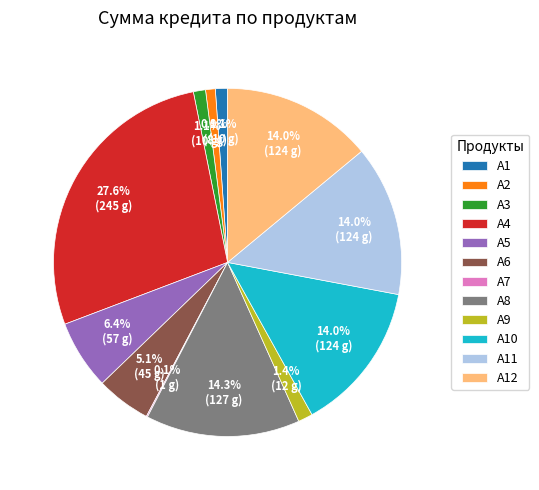

To the nearest percent, what is the difference between the А2 and А8 slice percentages?

13%